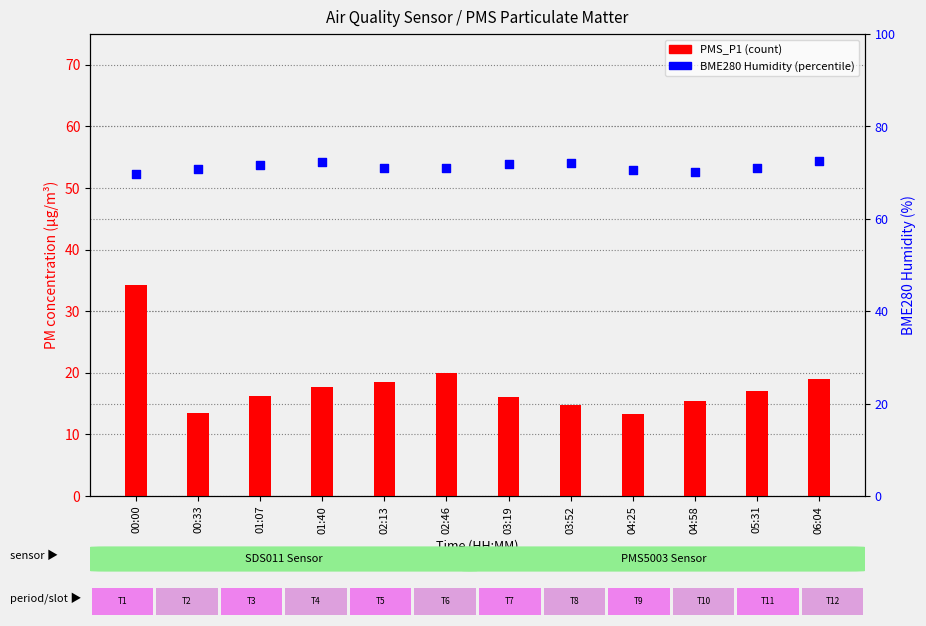

Which series has the largest Y range (max minus min)?

PMS_P1